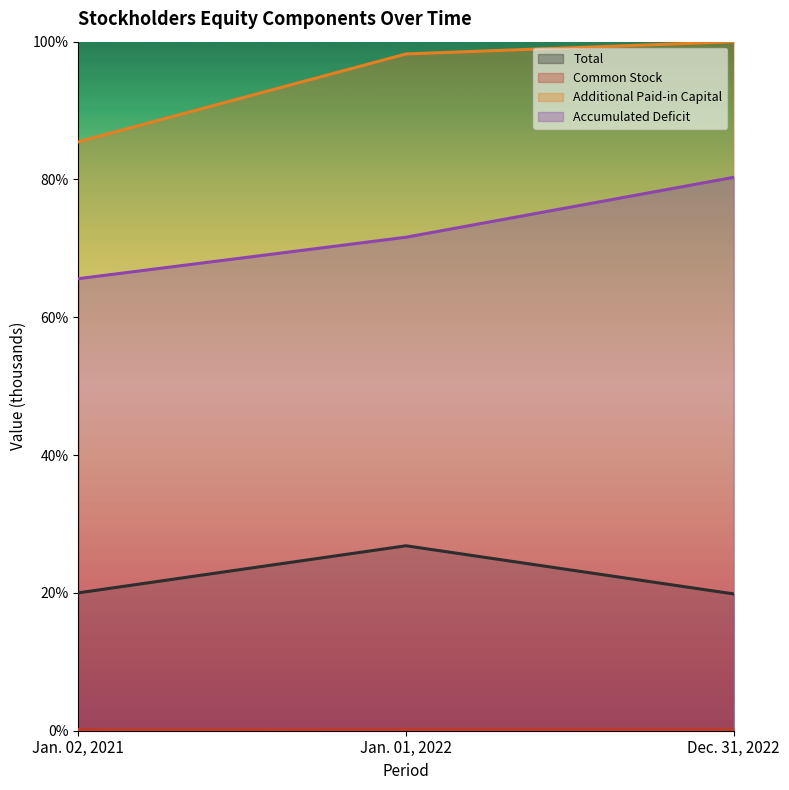

What is the maximum value for Accumulated Deficit?

80.3